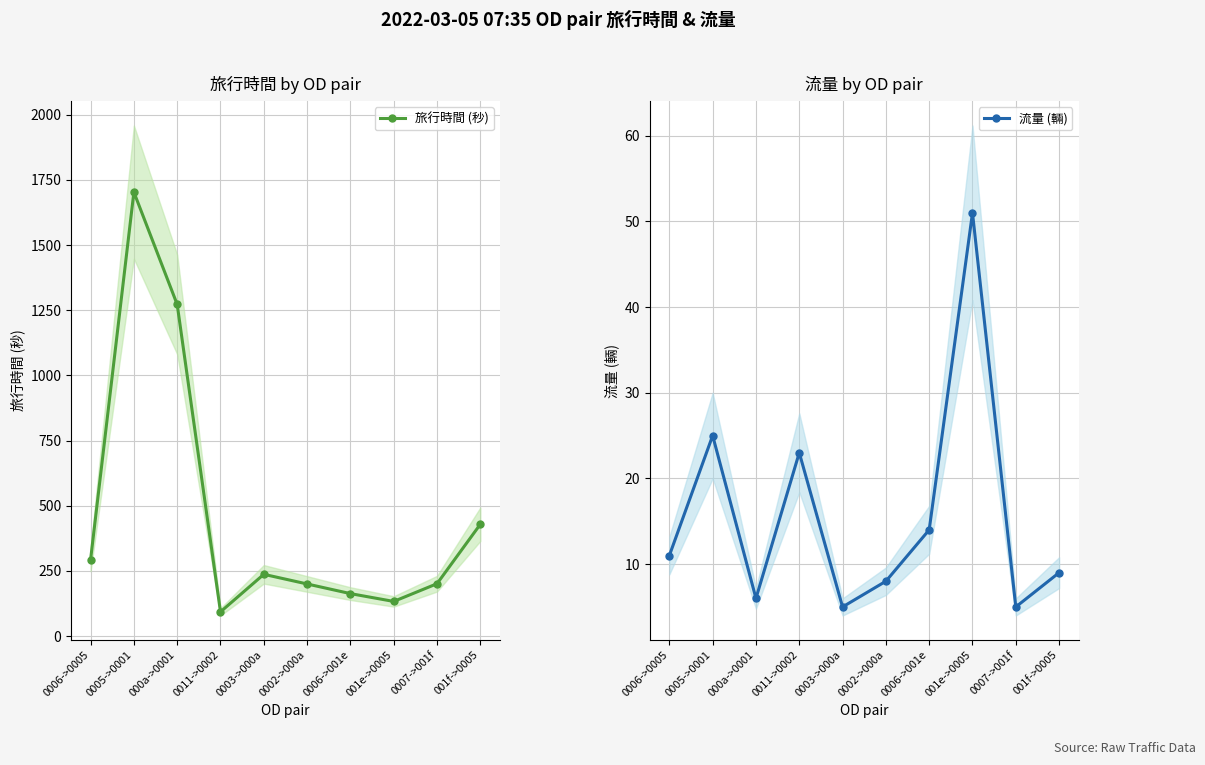

At how many categories does at least one series exceed 768?

2